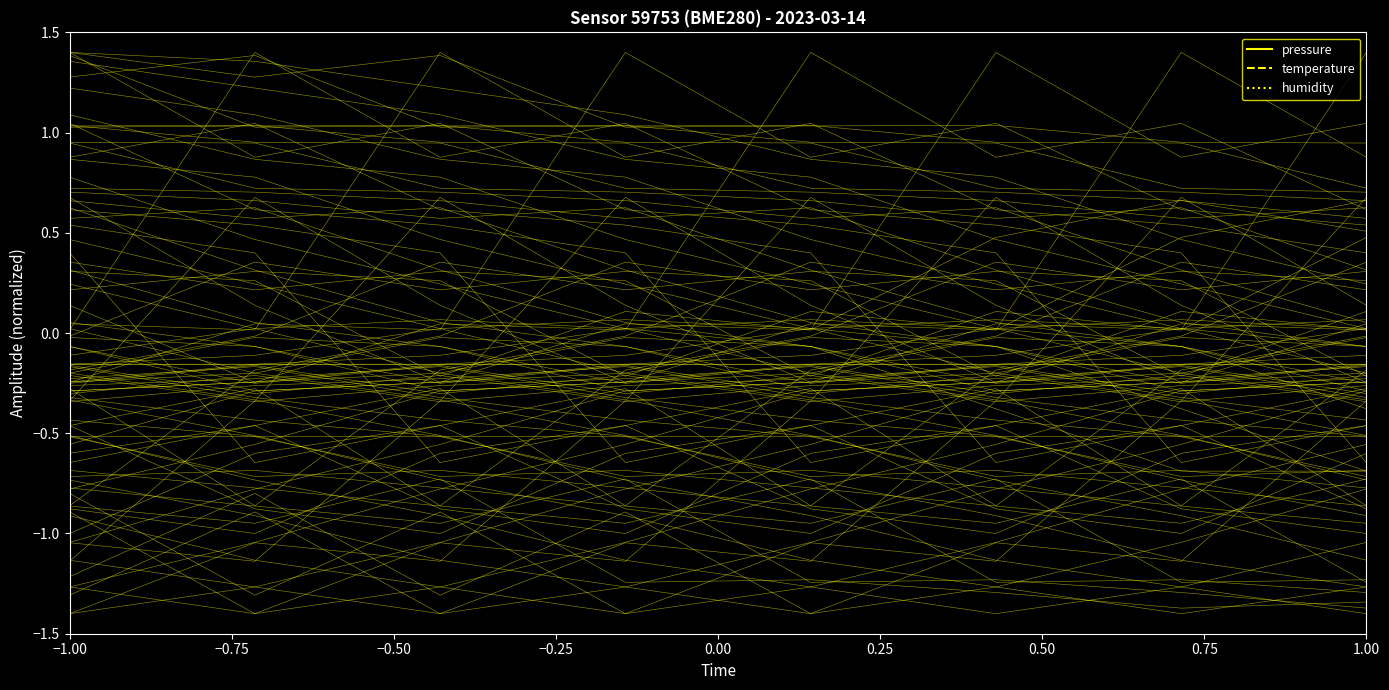

How many data points in humidity are above -1?

3